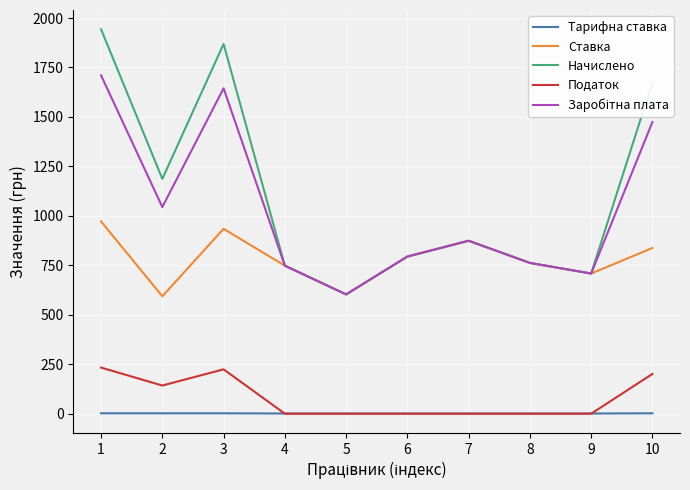

Which series has the largest total across all categories?

Начислено